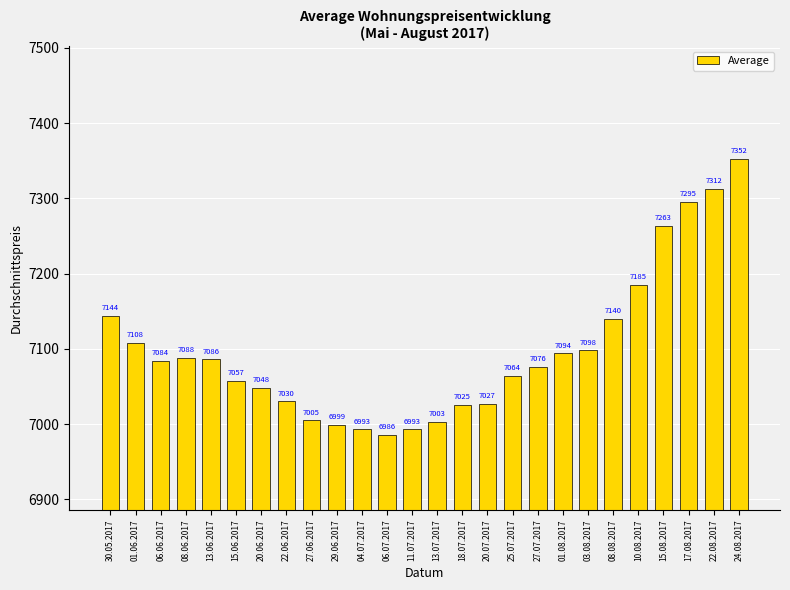

What is the label of the 9th bar from the left?

27.06.2017